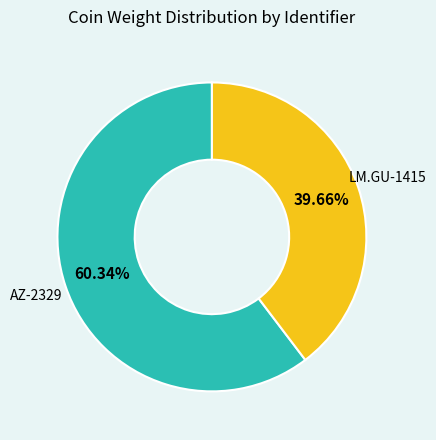

Is there any slice that represents more than half of the pie?

Yes